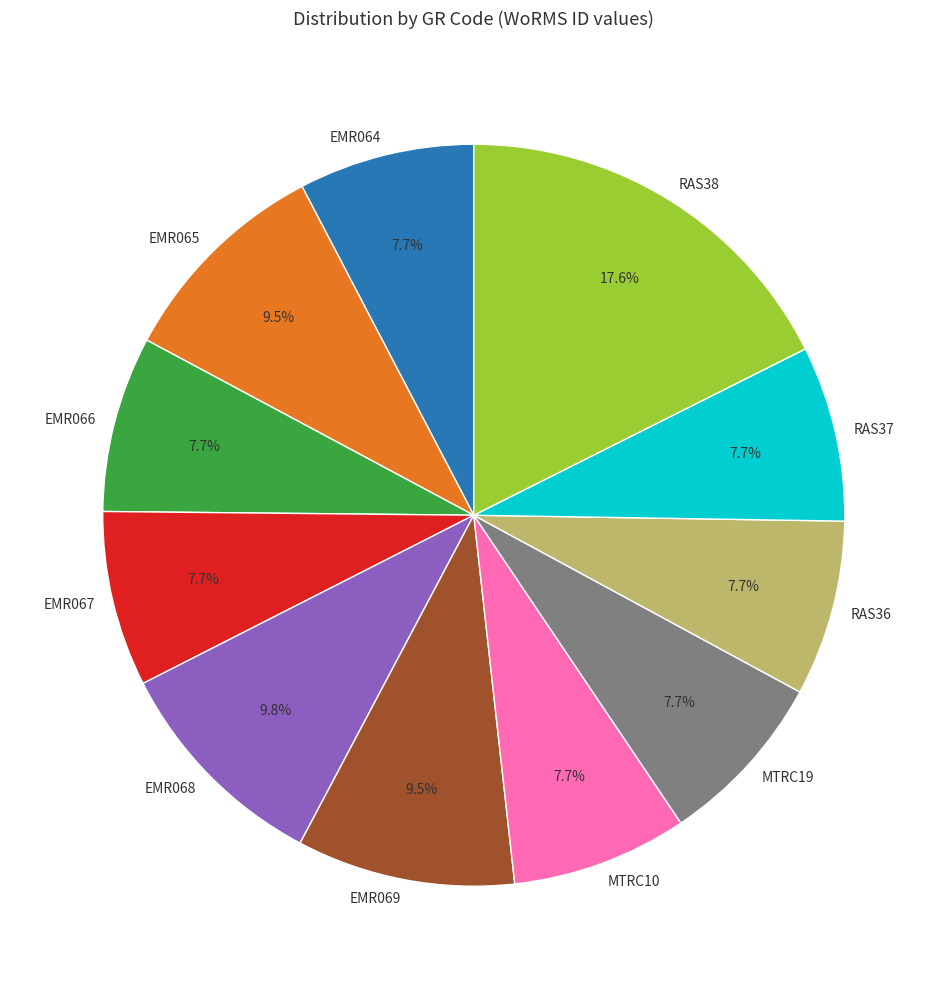

Count the number of slices in the pie.

11